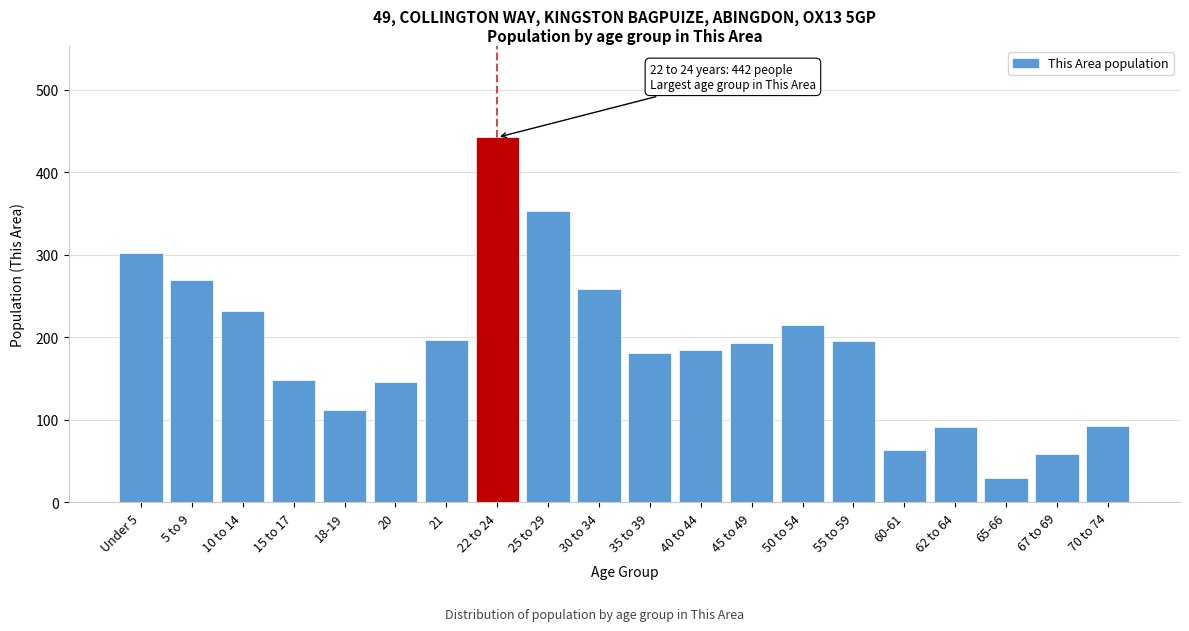

What value does the data have at 18-19?

112